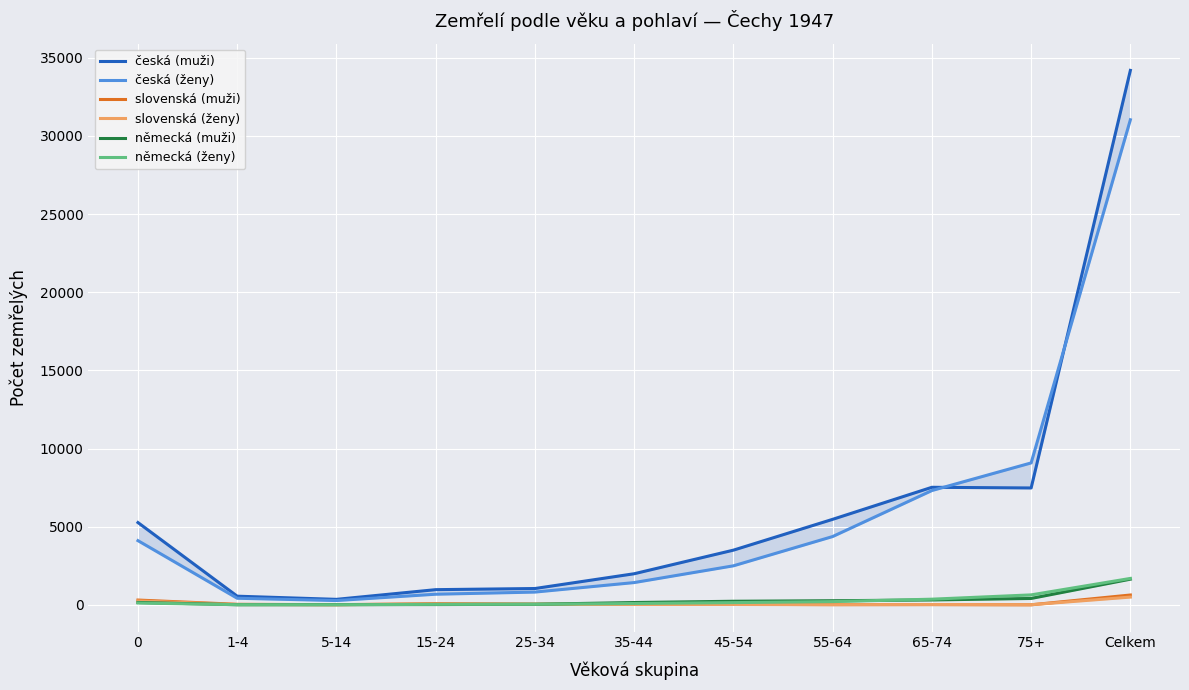

Which category has the highest value across all series?

Celkem